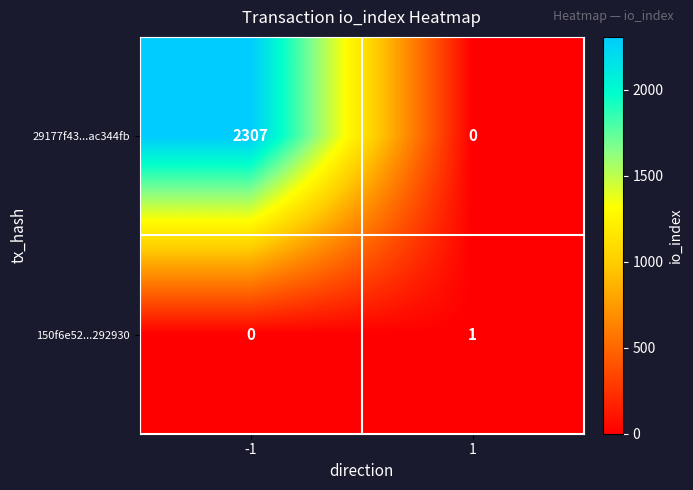

Which series changed the most between -1 and 1?

29177f43...ac344fb